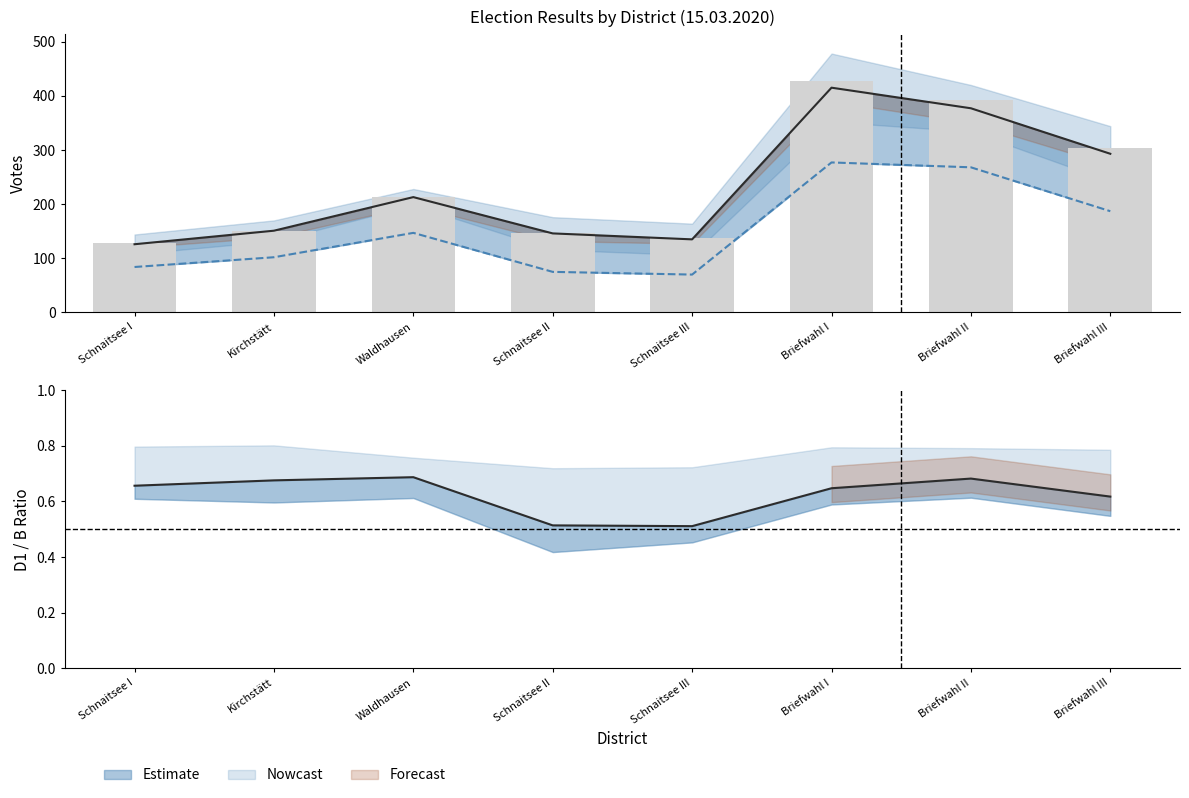

What is the sum of the D1 values at Schnaitsee III and Kirchstätt?

172.0